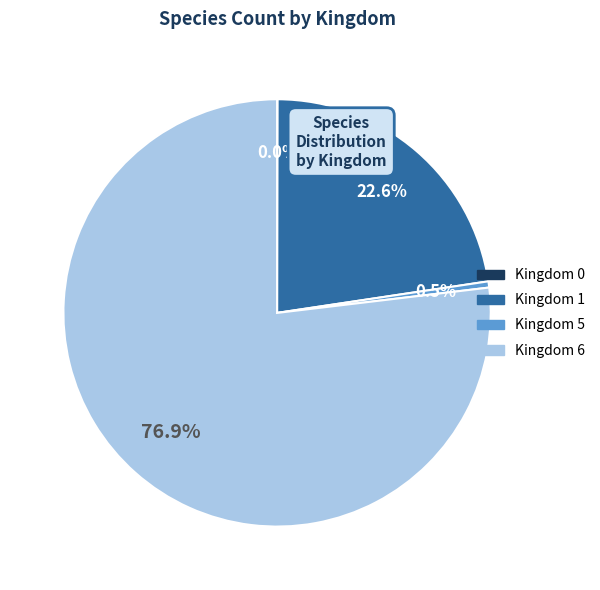

Is there any slice that represents more than half of the pie?

Yes